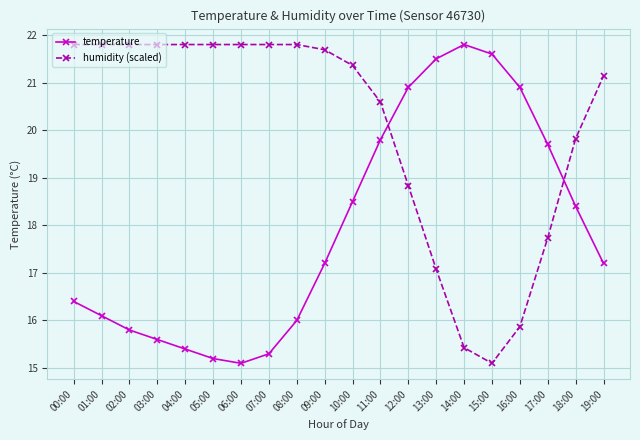

Reading right to left, list all the values displayed in this chart.

temperature: 19:00=17.2	18:00=18.4	17:00=19.7	16:00=20.9	15:00=21.6	14:00=21.8	13:00=21.5	12:00=20.9	11:00=19.8	10:00=18.5	09:00=17.2	08:00=16.0	07:00=15.3	06:00=15.1	05:00=15.2	04:00=15.4	03:00=15.6	02:00=15.8	01:00=16.1	00:00=16.4
humidity (scaled): 19:00=21.1	18:00=19.8	17:00=17.7	16:00=15.9	15:00=15.1	14:00=15.4	13:00=17.1	12:00=18.8	11:00=20.6	10:00=21.4	09:00=21.7	08:00=21.8	07:00=21.8	06:00=21.8	05:00=21.8	04:00=21.8	03:00=21.8	02:00=21.8	01:00=21.8	00:00=21.8